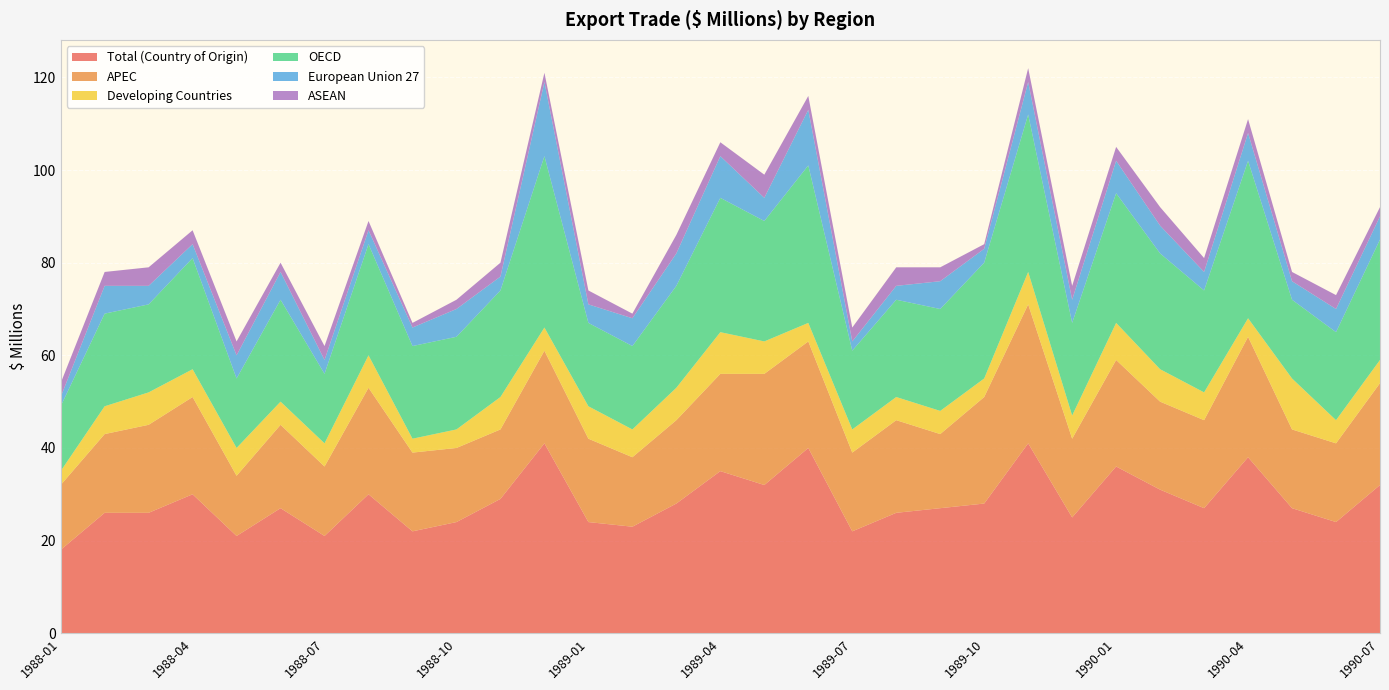

Reading left to right, what are all the values shown in this chart?

Total (Country of Origin): 1988-01=18	1988-02=26	1988-03=26	1988-04=30	1988-05=21	1988-06=27	1988-07=21	1988-08=30	1988-09=22	1988-10=24	1988-11=29	1988-12=41	1989-01=24	1989-02=23	1989-03=28	1989-04=35	1989-05=32	1989-06=40	1989-07=22	1989-08=26	1989-09=27	1989-10=28	1989-11=41	1989-12=25	1990-01=36	1990-02=31	1990-03=27	1990-04=38	1990-05=27	1990-06=24	1990-07=32
APEC: 1988-01=14	1988-02=17	1988-03=19	1988-04=21	1988-05=13	1988-06=18	1988-07=15	1988-08=23	1988-09=17	1988-10=16	1988-11=15	1988-12=20	1989-01=18	1989-02=15	1989-03=18	1989-04=21	1989-05=24	1989-06=23	1989-07=17	1989-08=20	1989-09=16	1989-10=23	1989-11=30	1989-12=17	1990-01=23	1990-02=19	1990-03=19	1990-04=26	1990-05=17	1990-06=17	1990-07=22
Developing Countries: 1988-01=3	1988-02=6	1988-03=7	1988-04=6	1988-05=6	1988-06=5	1988-07=5	1988-08=7	1988-09=3	1988-10=4	1988-11=7	1988-12=5	1989-01=7	1989-02=6	1989-03=7	1989-04=9	1989-05=7	1989-06=4	1989-07=5	1989-08=5	1989-09=5	1989-10=4	1989-11=7	1989-12=5	1990-01=8	1990-02=7	1990-03=6	1990-04=4	1990-05=11	1990-06=5	1990-07=5
OECD: 1988-01=14	1988-02=20	1988-03=19	1988-04=24	1988-05=15	1988-06=22	1988-07=15	1988-08=24	1988-09=20	1988-10=20	1988-11=23	1988-12=37	1989-01=18	1989-02=18	1989-03=22	1989-04=29	1989-05=26	1989-06=34	1989-07=17	1989-08=21	1989-09=22	1989-10=25	1989-11=34	1989-12=20	1990-01=28	1990-02=25	1990-03=22	1990-04=34	1990-05=17	1990-06=19	1990-07=26
European Union 27: 1988-01=2	1988-02=6	1988-03=4	1988-04=3	1988-05=5	1988-06=6	1988-07=3	1988-08=3	1988-09=4	1988-10=6	1988-11=3	1988-12=16	1989-01=4	1989-02=6	1989-03=7	1989-04=9	1989-05=5	1989-06=12	1989-07=2	1989-08=3	1989-09=6	1989-10=3	1989-11=7	1989-12=5	1990-01=7	1990-02=6	1990-03=4	1990-04=6	1990-05=4	1990-06=5	1990-07=5
ASEAN: 1988-01=3	1988-02=3	1988-03=4	1988-04=3	1988-05=3	1988-06=2	1988-07=3	1988-08=2	1988-09=1	1988-10=2	1988-11=3	1988-12=2	1989-01=3	1989-02=1	1989-03=4	1989-04=3	1989-05=5	1989-06=3	1989-07=3	1989-08=4	1989-09=3	1989-10=1	1989-11=3	1989-12=3	1990-01=3	1990-02=4	1990-03=3	1990-04=3	1990-05=2	1990-06=3	1990-07=2